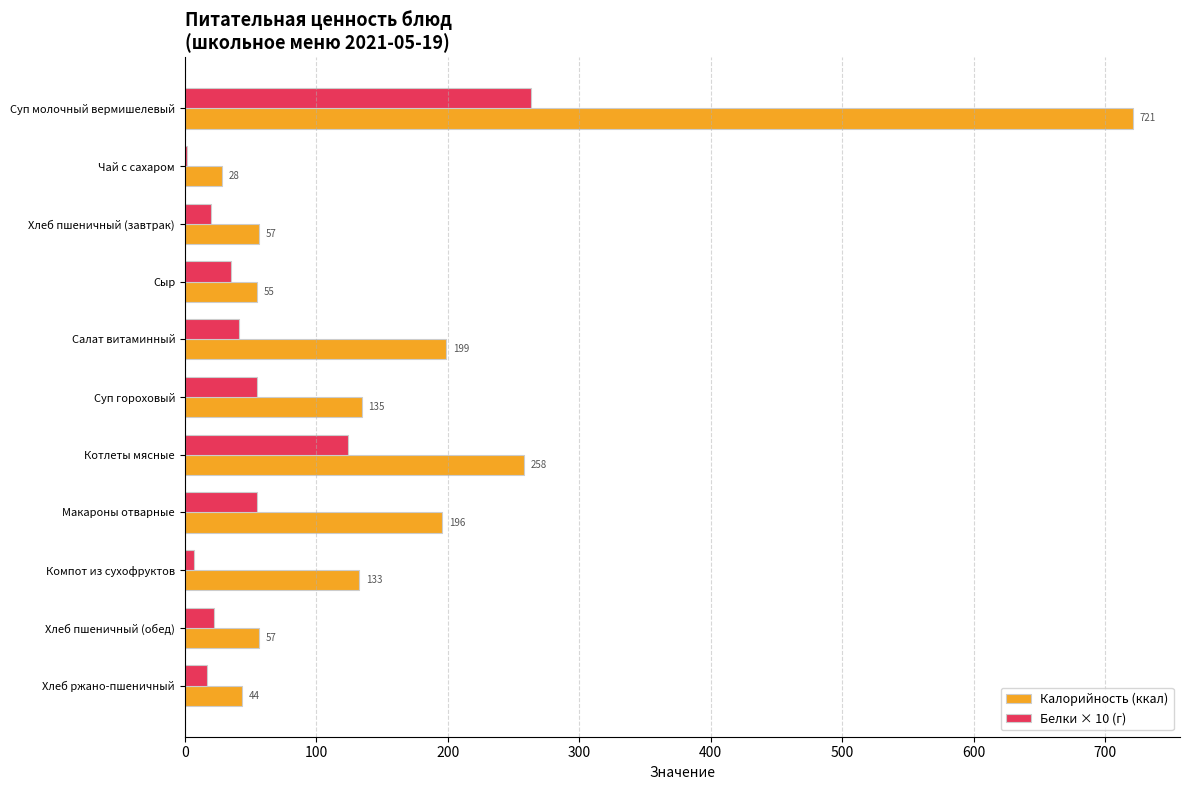

Which series changed the most between Хлеб пшеничный (завтрак) and Компот из сухофруктов?

Калорийность (ккал)